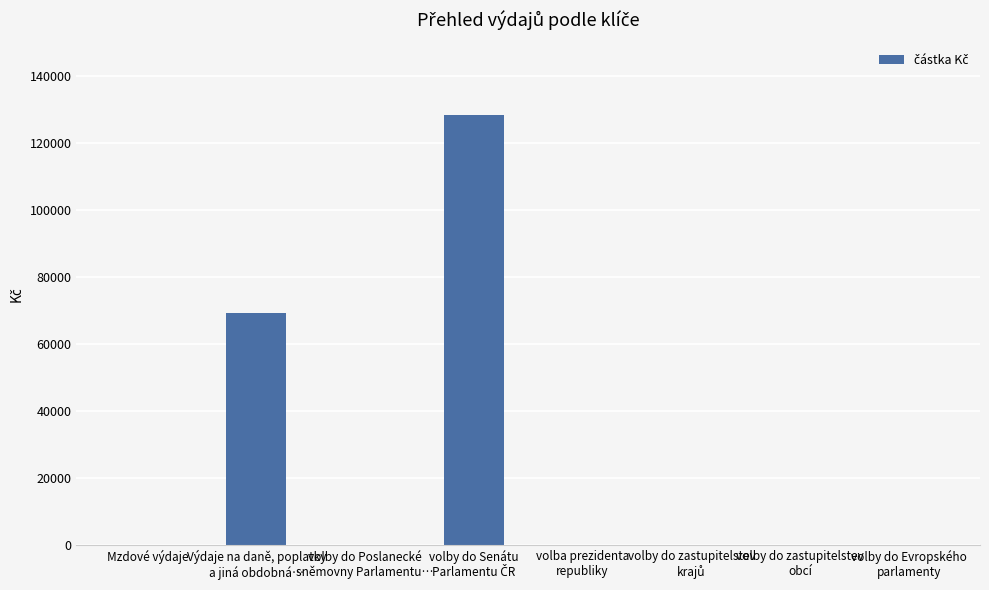

What is the maximum value shown in the chart?

128221